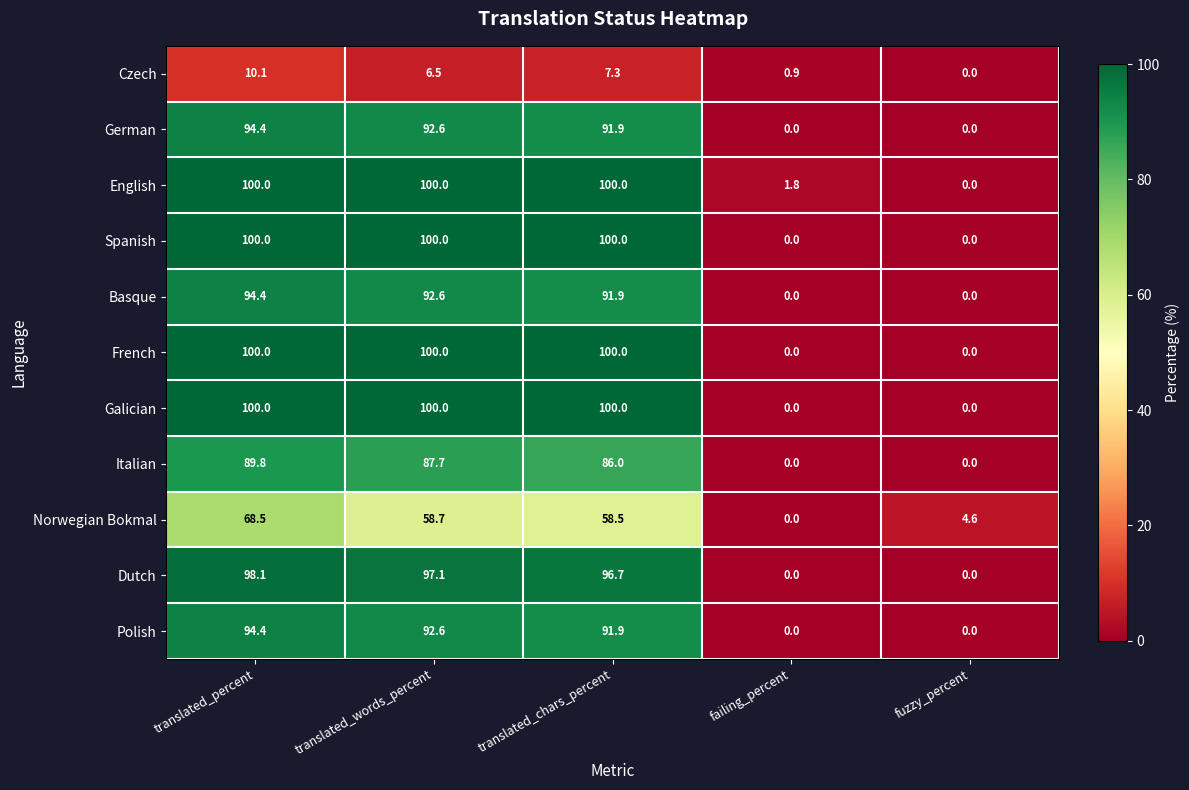

What is the total value across all series at fuzzy_percent?

4.6